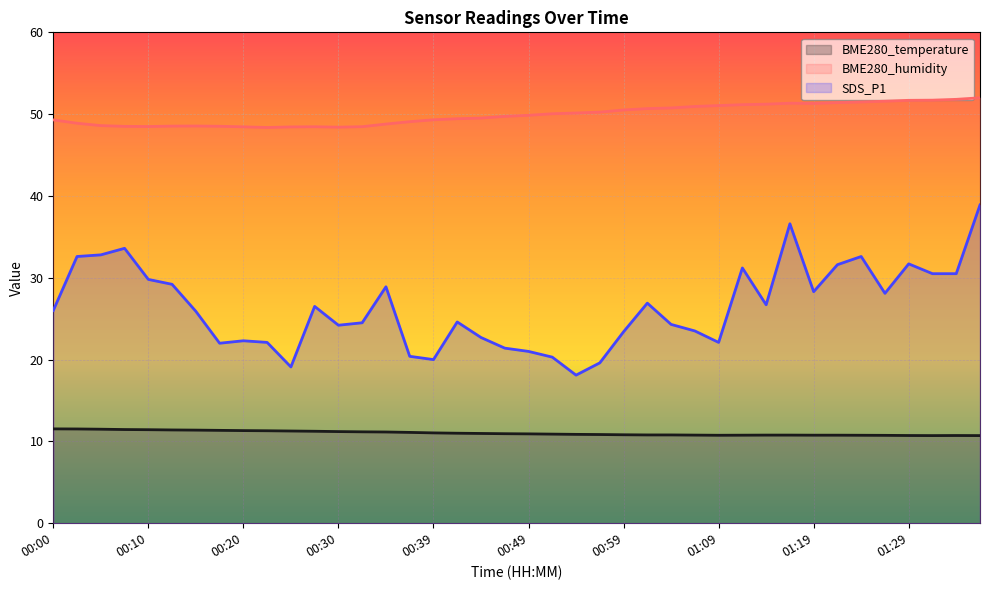

True or false: SDS_P1 and BME280_temperature cross at least once.

False